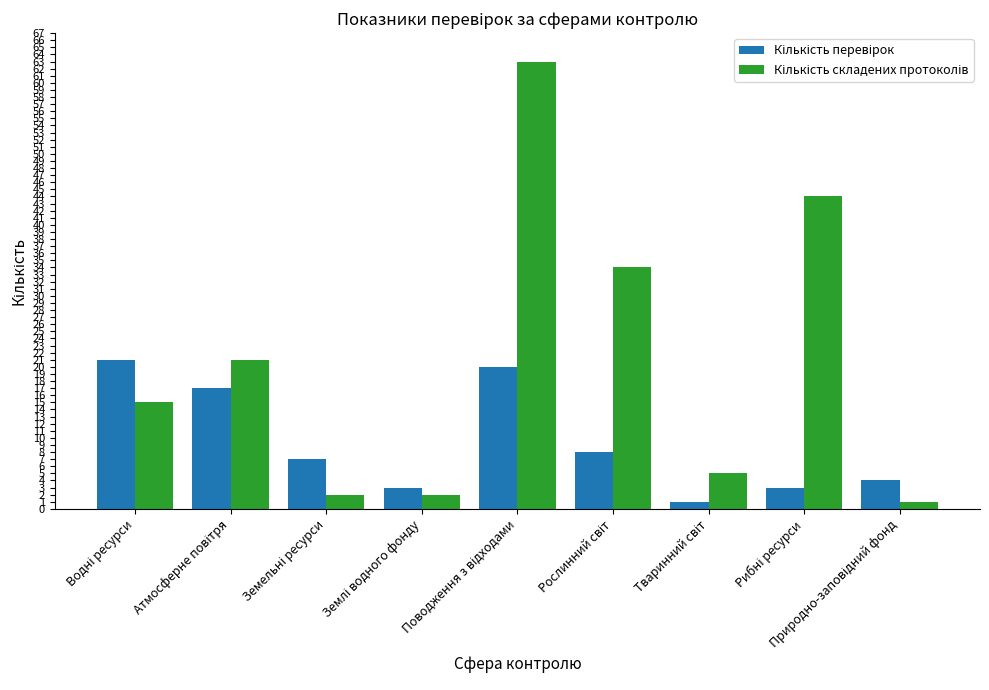

What is the greatest value displayed?

63